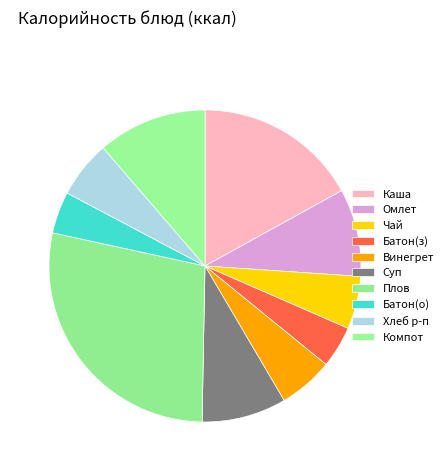

To the nearest percent, what is the difference between the largest and smallest slice percentages?

24%